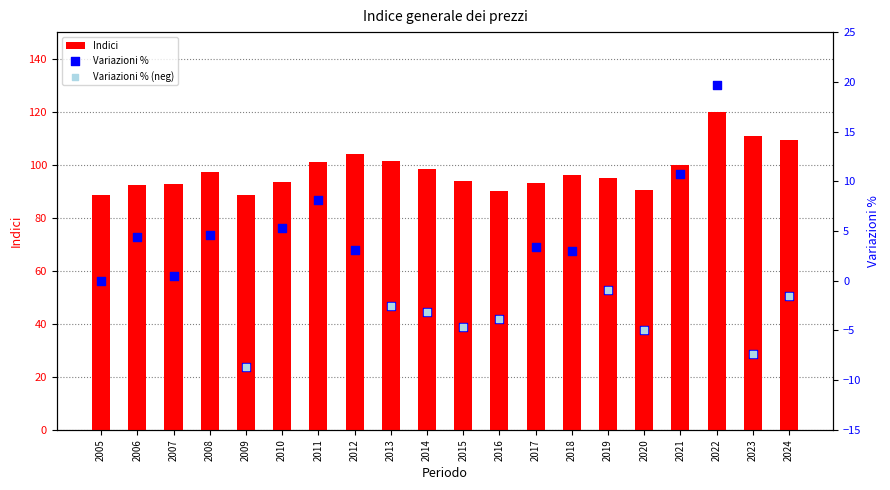

Which series has the largest total across all categories?

Indici